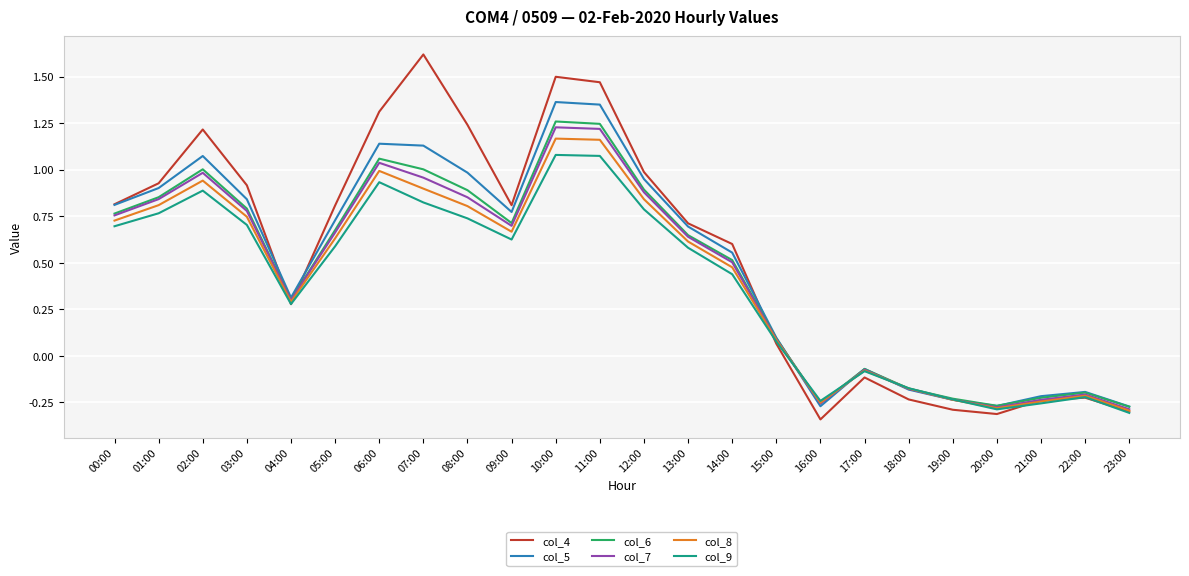

At which category does the chart reach its peak across all series?

07:00